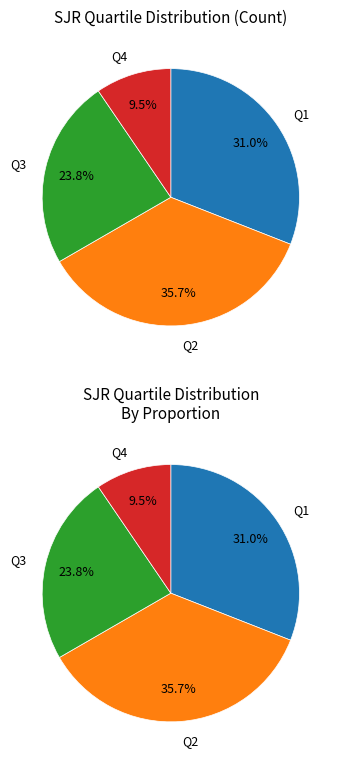

How much of the chart is everything except Q1?

69.0%